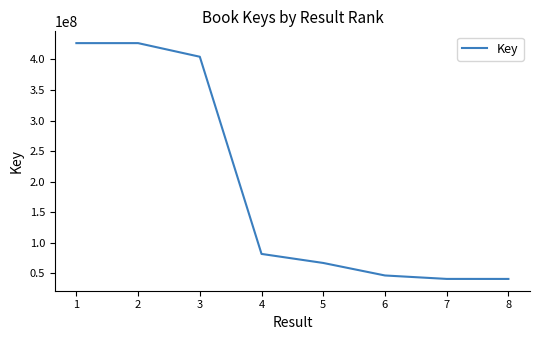

What is the ratio of the value at 7 to the value at 5?

0.6